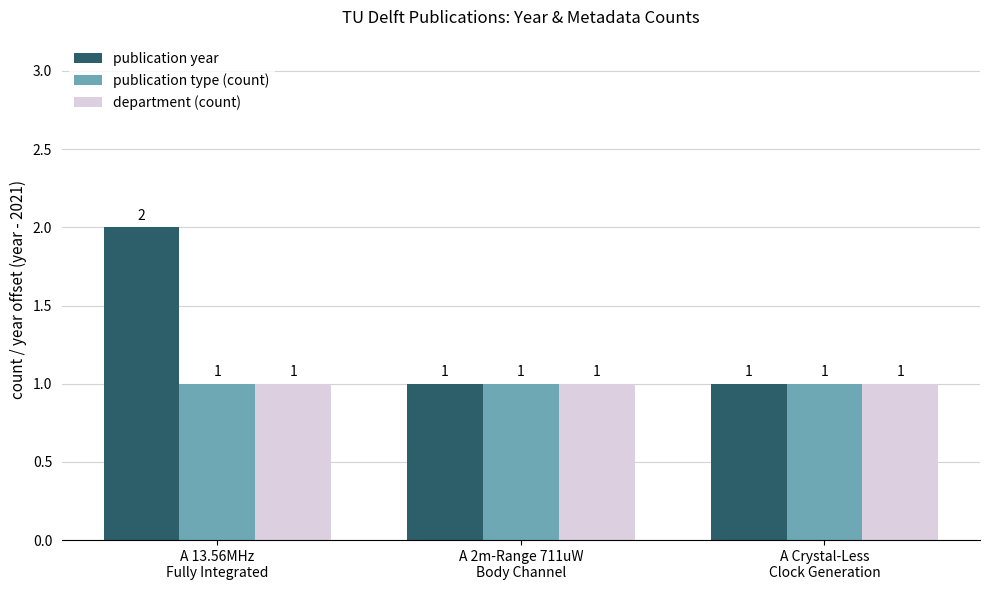

Reading left to right, what are all the values shown in this chart?

publication year: 2	1	1
publication type (count): 1	1	1
department (count): 1	1	1